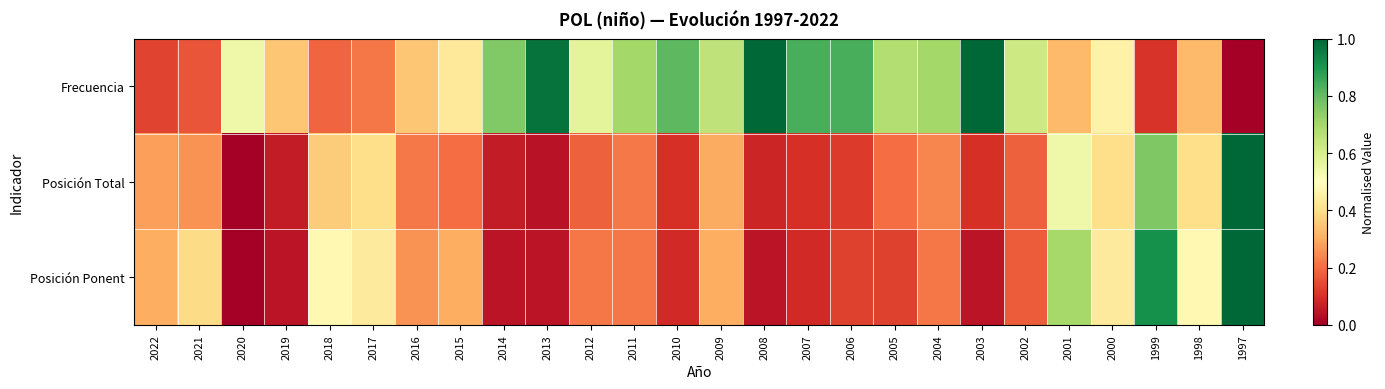

Reading left to right, list all the values displayed in this chart.

Frecuencia: 2022=0.1	2021=0.2	2020=0.5	2019=0.4	2018=0.2	2017=0.2	2016=0.4	2015=0.4	2014=0.8	2013=1.0	2012=0.6	2011=0.7	2010=0.8	2009=0.6	2008=1.0	2007=0.8	2006=0.8	2005=0.7	2004=0.7	2003=1.0	2002=0.6	2001=0.3	2000=0.5	1999=0.1	1998=0.3	1997=0.0
Posición Total: 2022=0.3	2021=0.3	2020=0.0	2019=0.1	2018=0.4	2017=0.4	2016=0.2	2015=0.2	2014=0.1	2013=0.0	2012=0.2	2011=0.2	2010=0.1	2009=0.3	2008=0.1	2007=0.1	2006=0.1	2005=0.2	2004=0.2	2003=0.1	2002=0.2	2001=0.5	2000=0.4	1999=0.8	1998=0.4	1997=1.0
Posición Ponent: 2022=0.3	2021=0.4	2020=0.0	2019=0.0	2018=0.5	2017=0.4	2016=0.3	2015=0.3	2014=0.0	2013=0.0	2012=0.2	2011=0.2	2010=0.1	2009=0.3	2008=0.0	2007=0.1	2006=0.1	2005=0.1	2004=0.2	2003=0.0	2002=0.2	2001=0.7	2000=0.4	1999=0.9	1998=0.5	1997=1.0